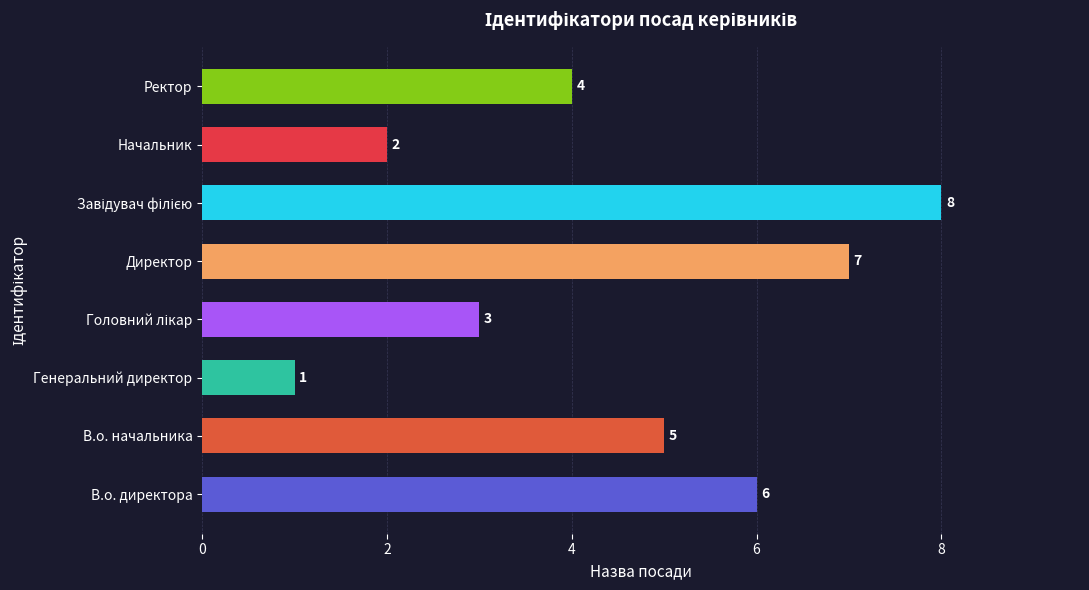

What is the maximum value shown in the chart?

8